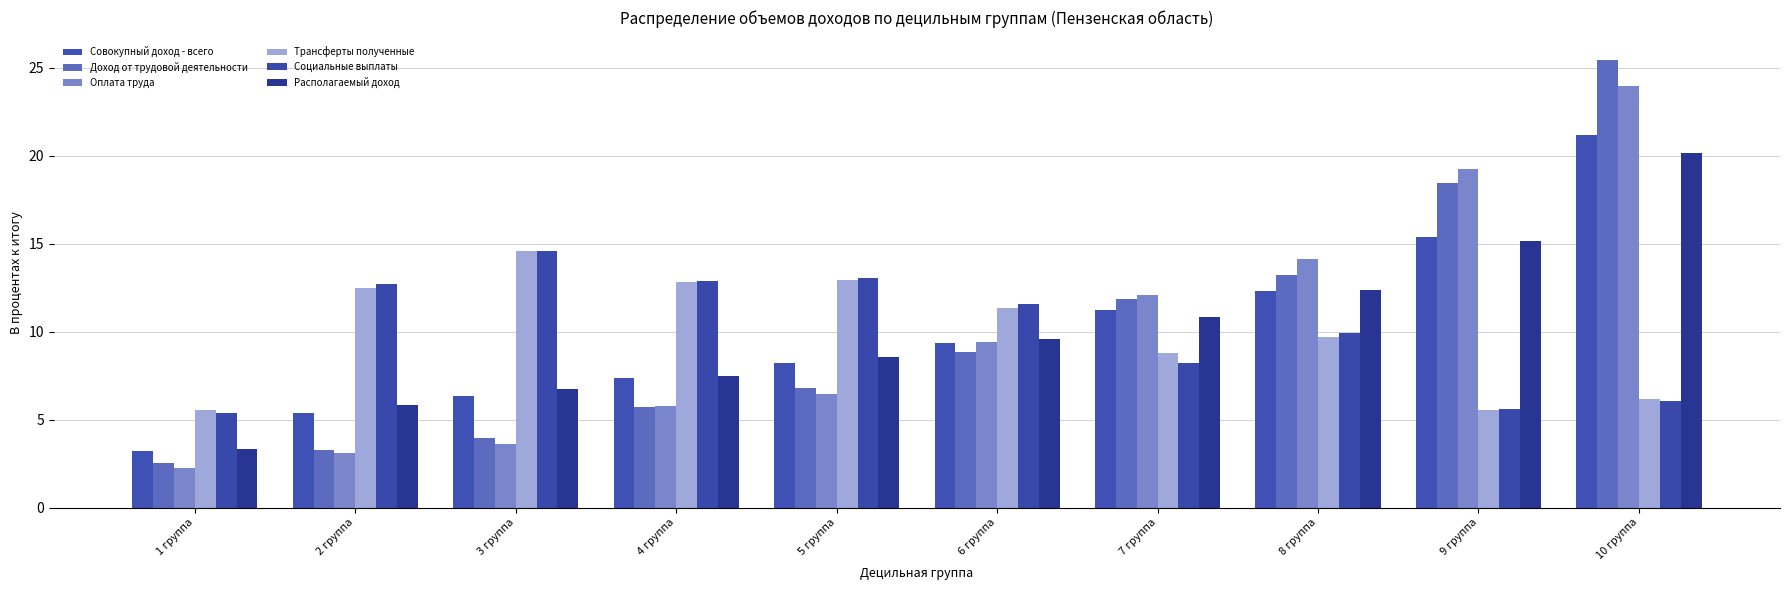

At which label does Совокупный доход - всего first exceed 9?

6 группа